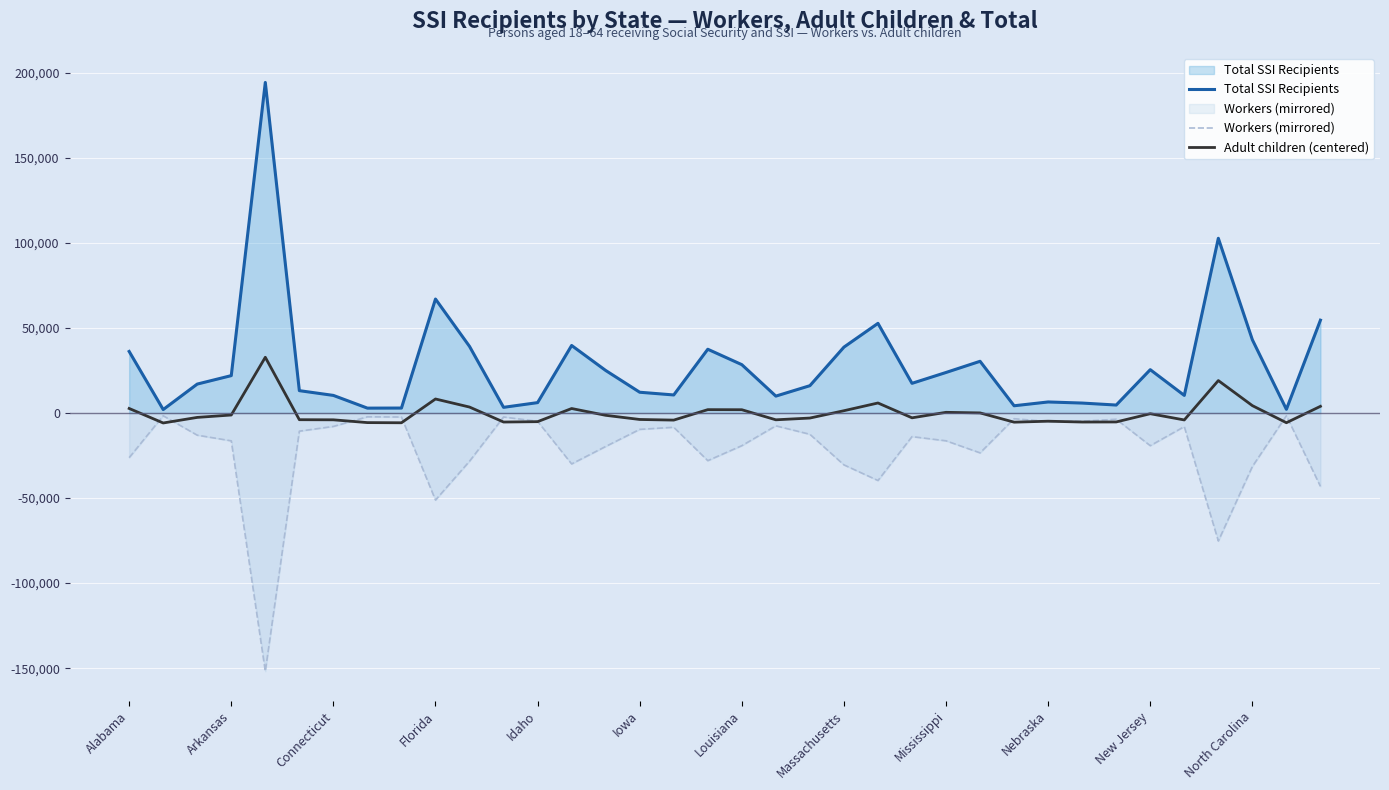

What is the approximate value of Workers (mirrored) at New Jersey?

-19191.0